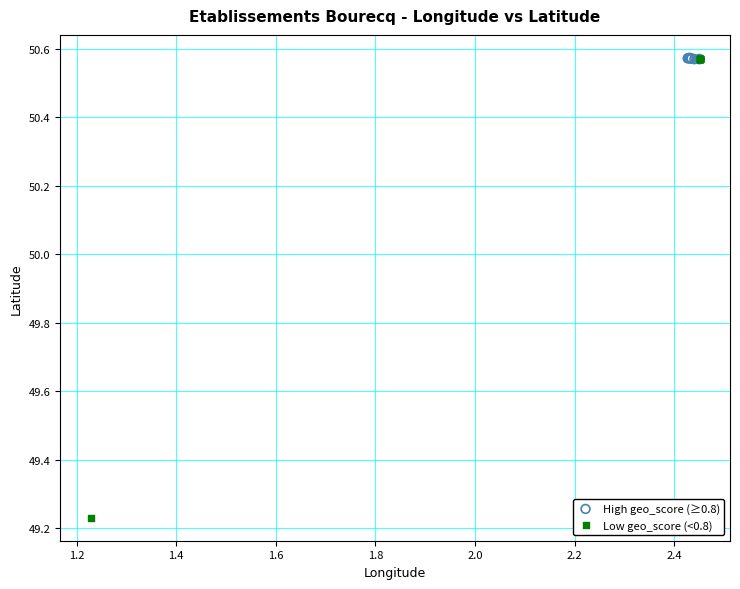

Which series has the widest spread of Y values?

Low geo_score (<0.8)